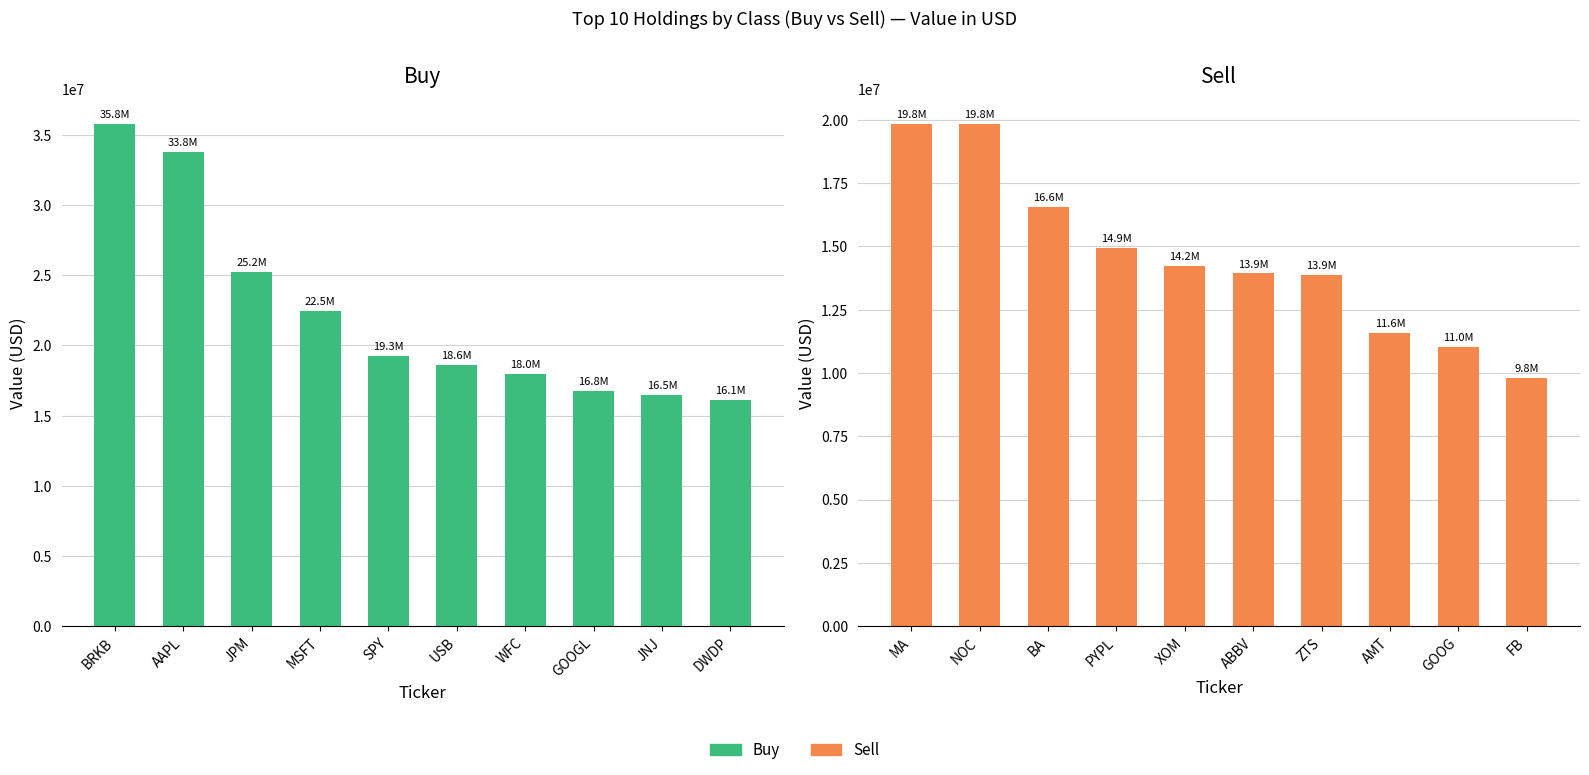

At how many categories does at least one series exceed 11586115?

10